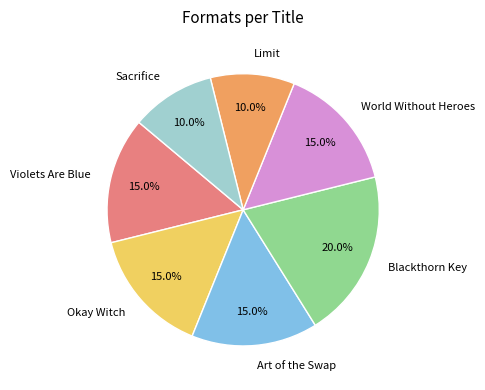

True or false: Limit accounts for 10% of the total.

True